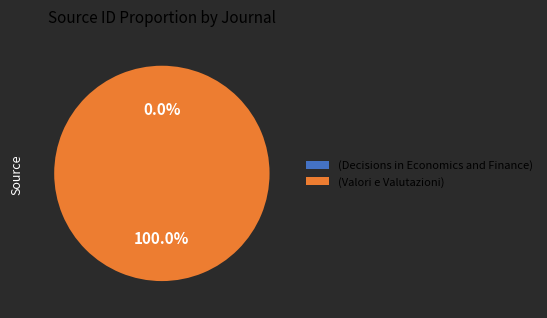

Is there any slice that represents more than half of the pie?

Yes